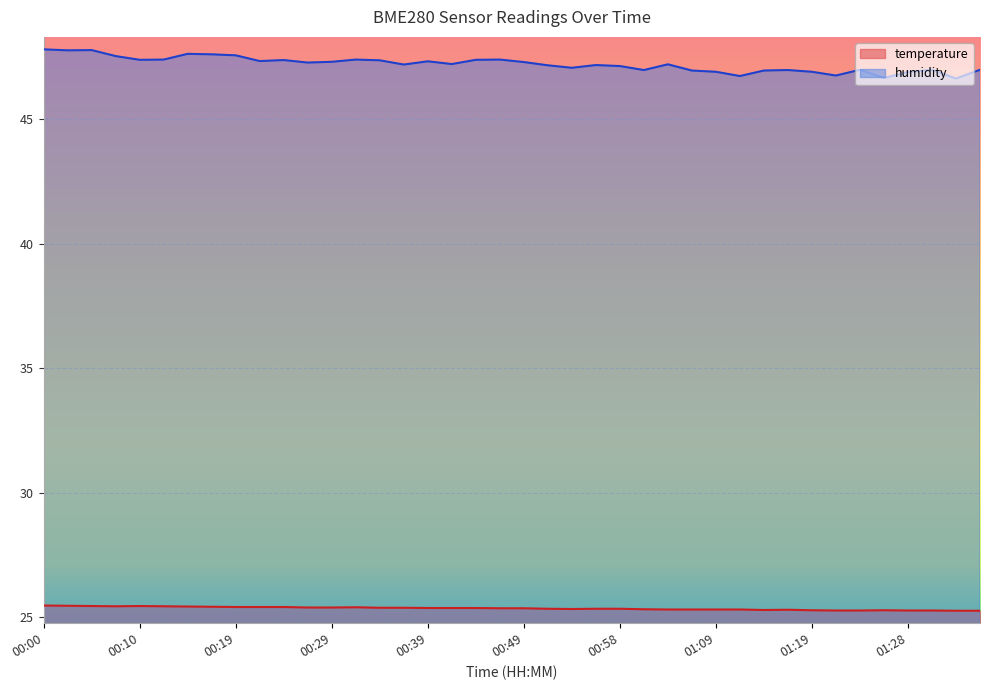

True or false: humidity and temperature cross at least once.

False